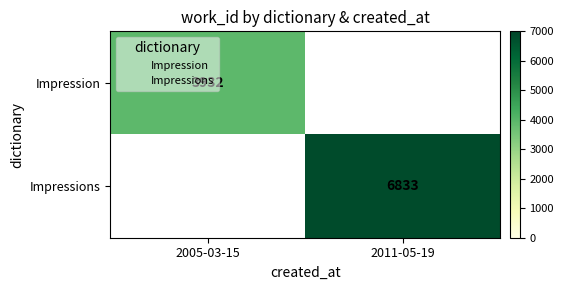

What is the maximum value for Impressions?

6833